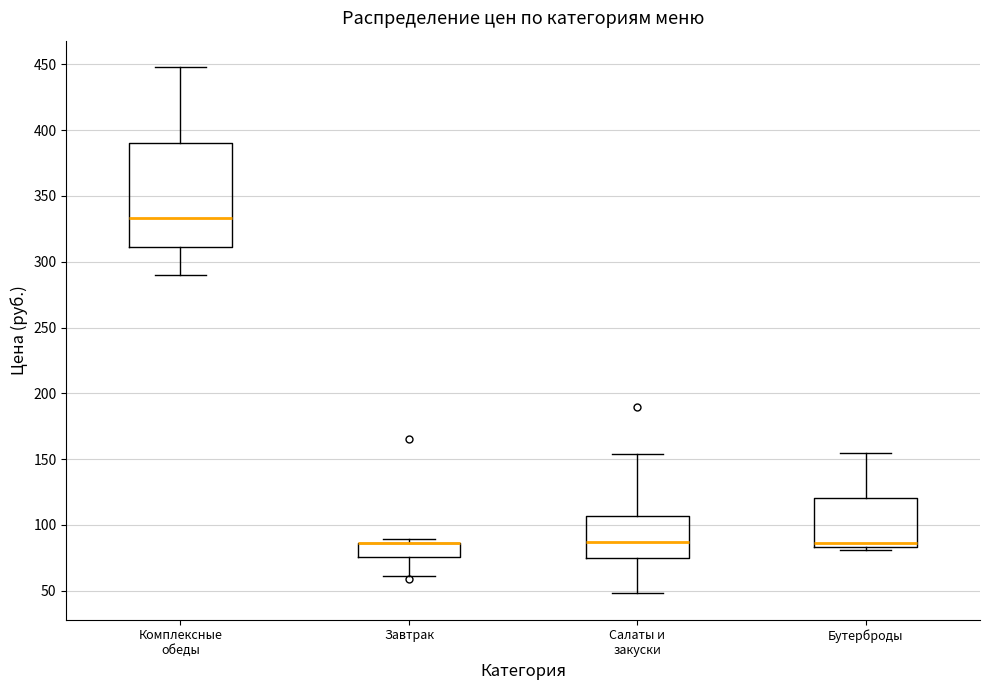

Reading left to right, read every box against the y-axis: the position of its median line, the range the box covers, and the ends of its whiskers. The values are not printed on the chart, so give them approximately, as read against the axis.

Комплексные обеды: median 335, box 310 to 390, whiskers 290 to 450
Завтрак: median 85 (drawn on the box's upper edge), box 75 to 85, whiskers 60 to 90
Салаты и закуски: median 85, box 75 to 105, whiskers 50 to 155
Бутерброды: median 85 (just above the box's lower edge), box 85 to 120, whiskers 80 to 155